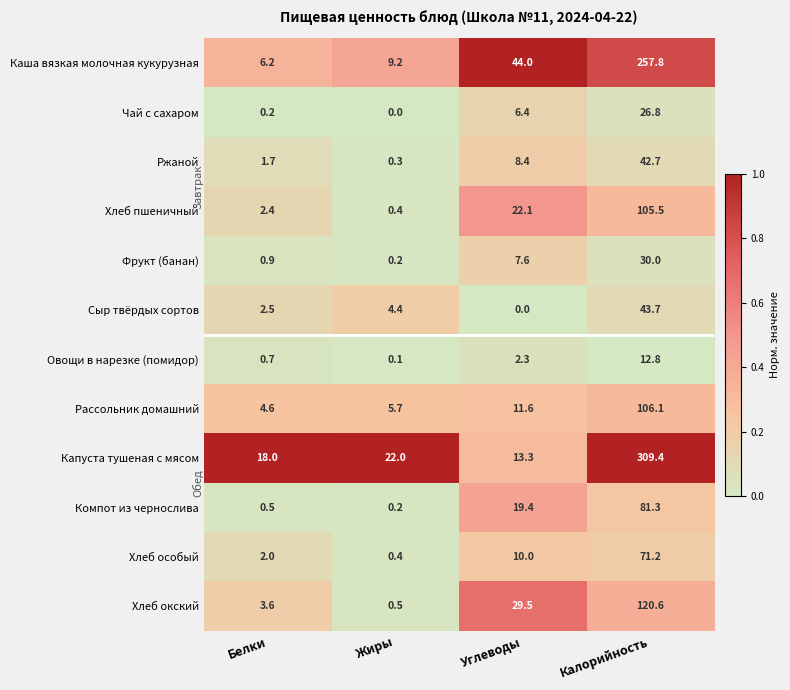

At Белки, list the series in order from smallest to largest.

Чай с сахаром, Компот из чернослива, Овощи в нарезке (помидор), Фрукт (банан), Ржаной, Хлеб особый, Хлеб пшеничный, Сыр твёрдых сортов, Хлеб окский, Рассольник домашний, Каша вязкая молочная кукурузная, Капуста тушеная с мясом